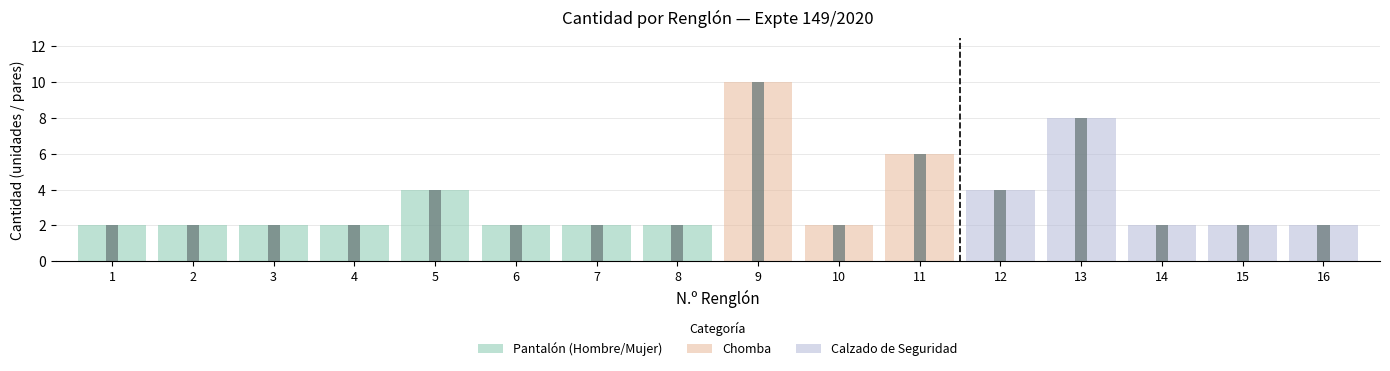

What is the value of the 13th bar from the left?

8